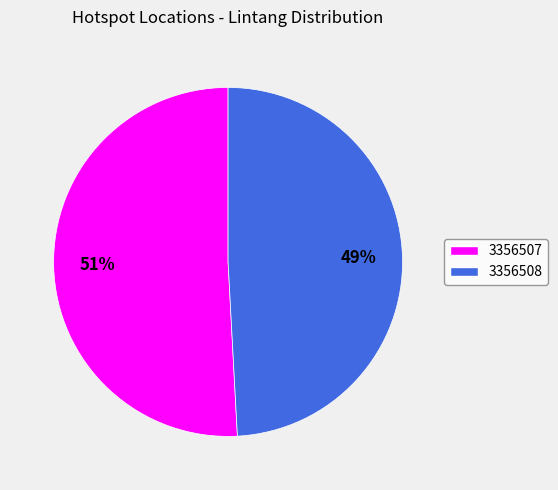

To the nearest percent, what portion does 3356508 represent?

49%